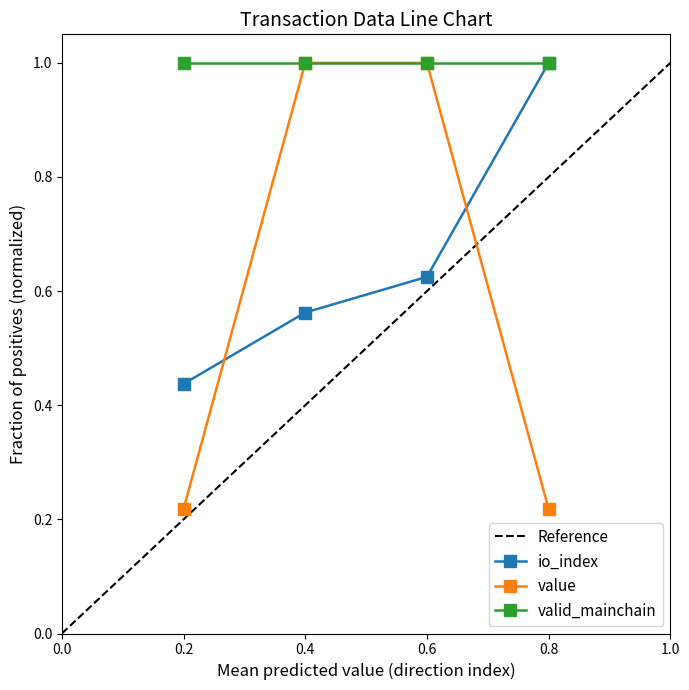

What is the highest value of the valid_mainchain series?

1.0